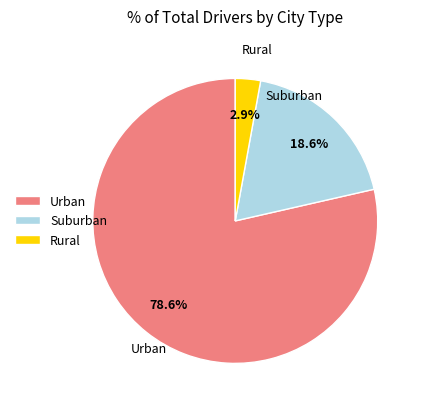

Is there any slice that represents more than half of the pie?

Yes